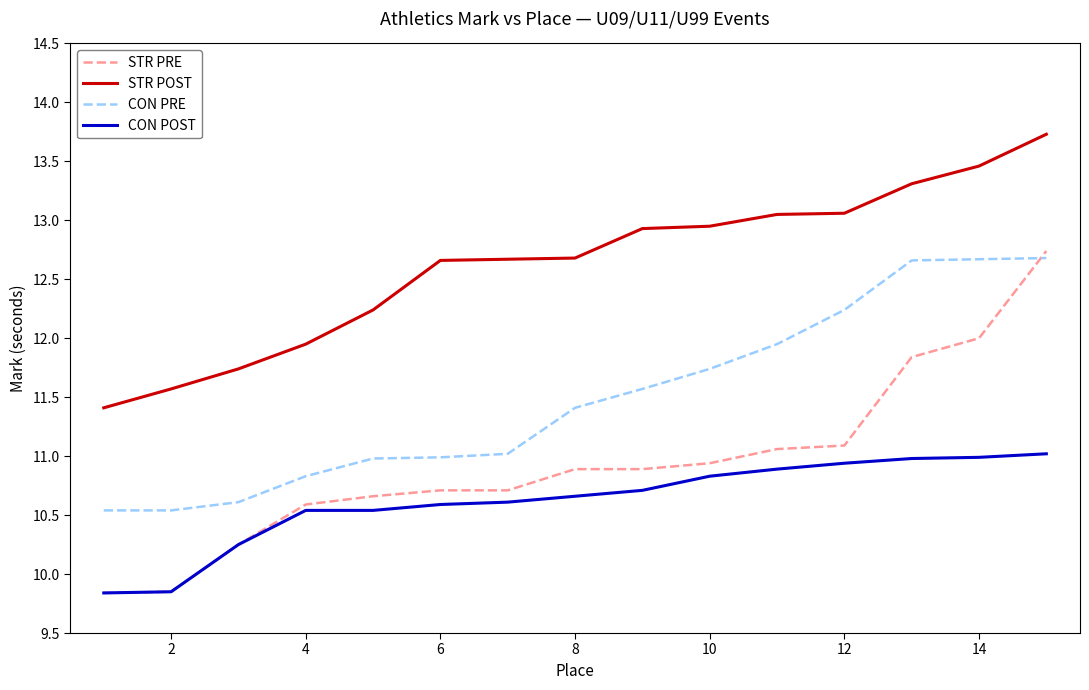

Rank the series by their average value, from lowest to highest.

CON POST, STR PRE, CON PRE, STR POST